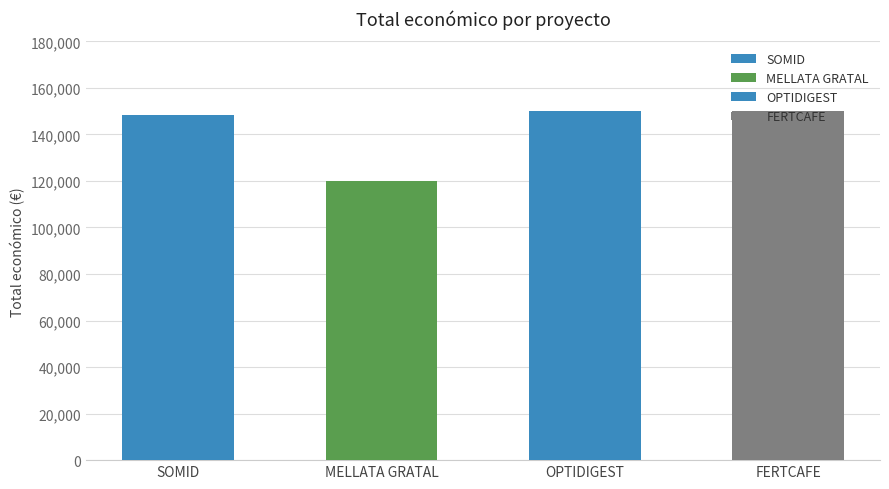

Reading right to left, what are all the values shown in this chart?

150000	150000	120000	148534